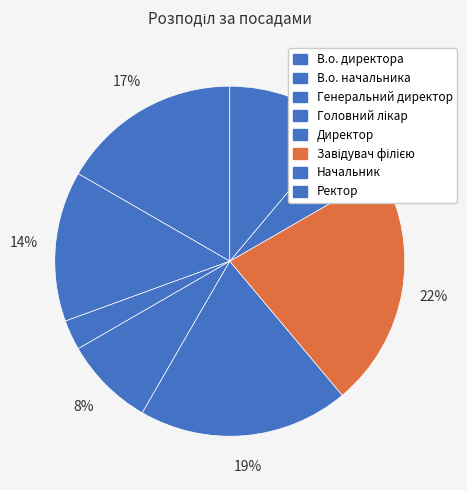

Count the number of slices in the pie.

8